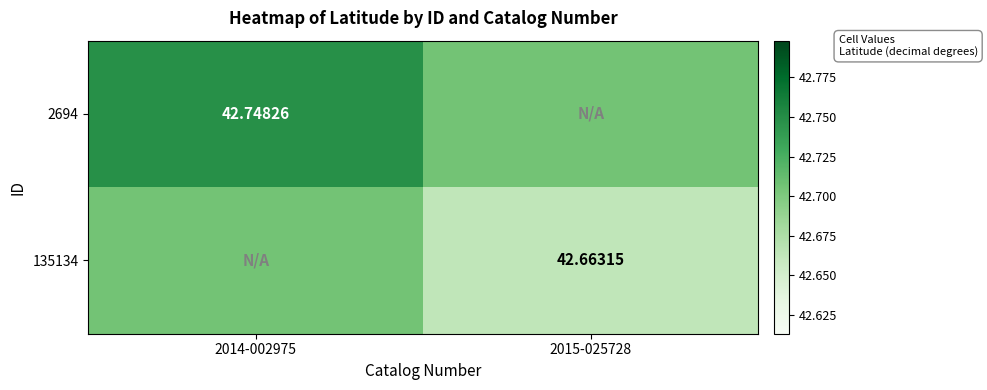

Which series has the largest total across all categories?

2694